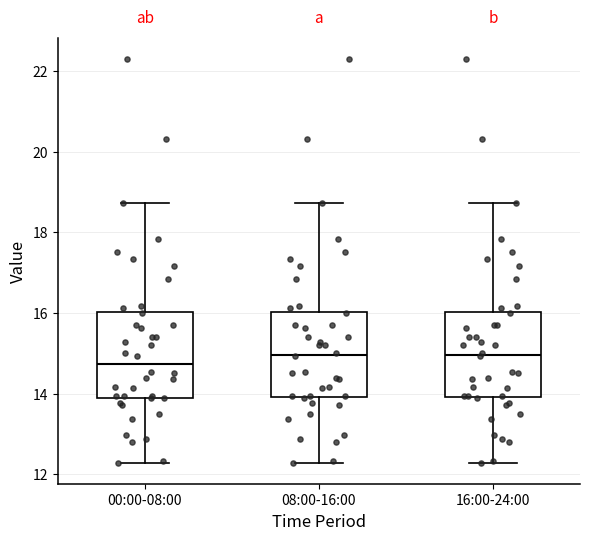

Reading left to right, transcribe this box plot: for each box, give where its median line is, the range the box spans, and where its two whiskers end, as read against the y-axis. The values are not printed on the chart, so give them approximately, as read against the axis.

00:00-08:00: median 14.8, box 14.0 to 16.0, whiskers 12.2 to 18.8
08:00-16:00: median 15.0, box 14.0 to 16.0, whiskers 12.2 to 18.8
16:00-24:00: median 15.0, box 14.0 to 16.0, whiskers 12.2 to 18.8